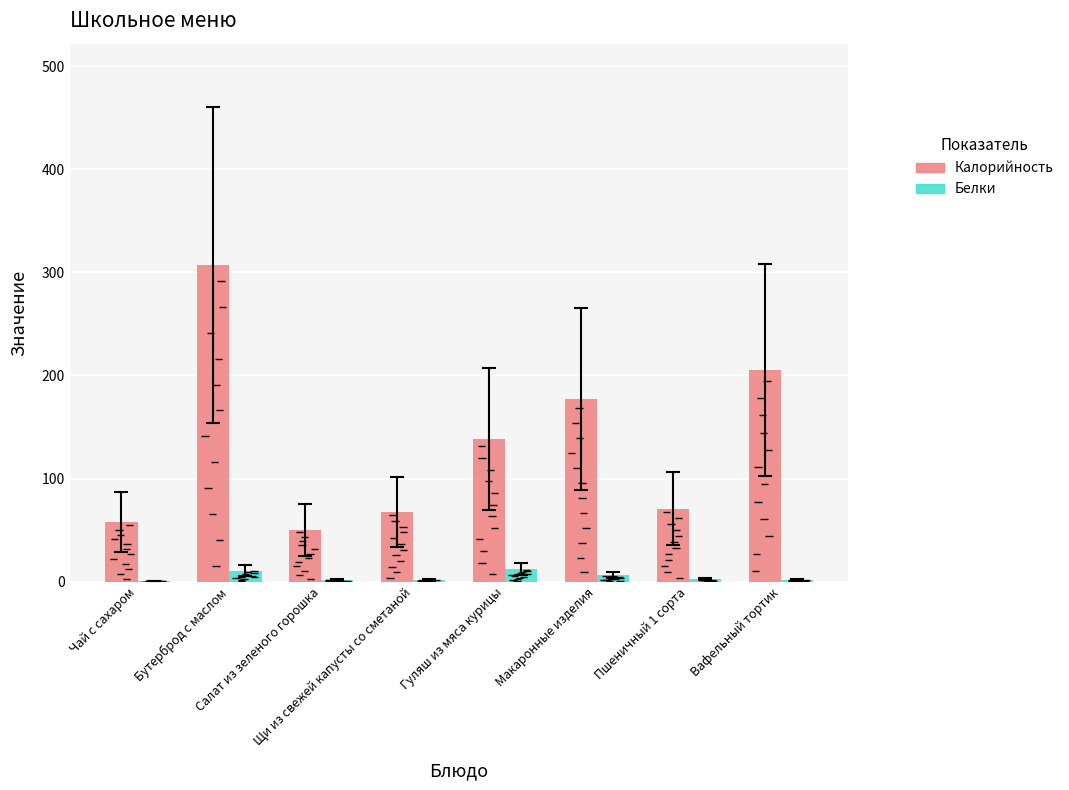

The Калорийность series shows 307.0 at Бутерброд с маслом. True or false?

True